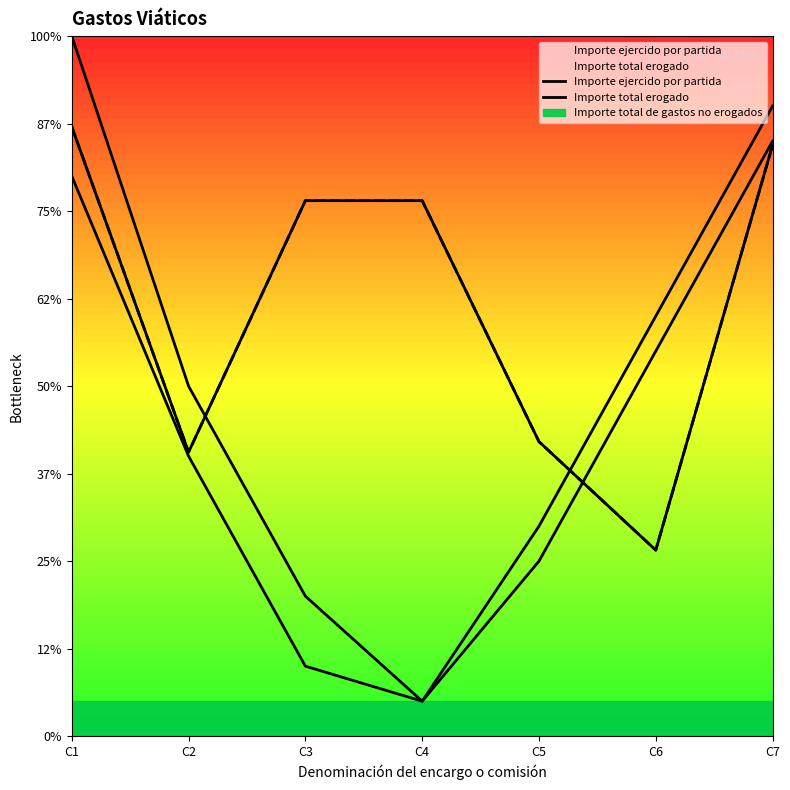

Count the number of data series in this chart.

2